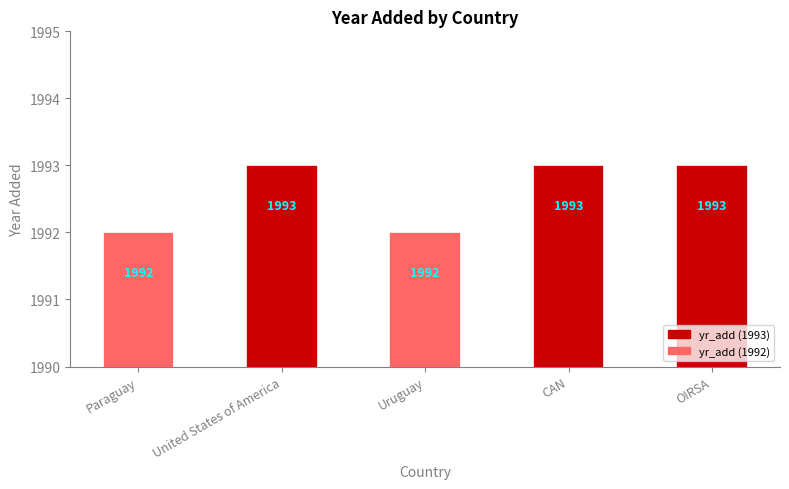

What is the greatest value displayed?

1993